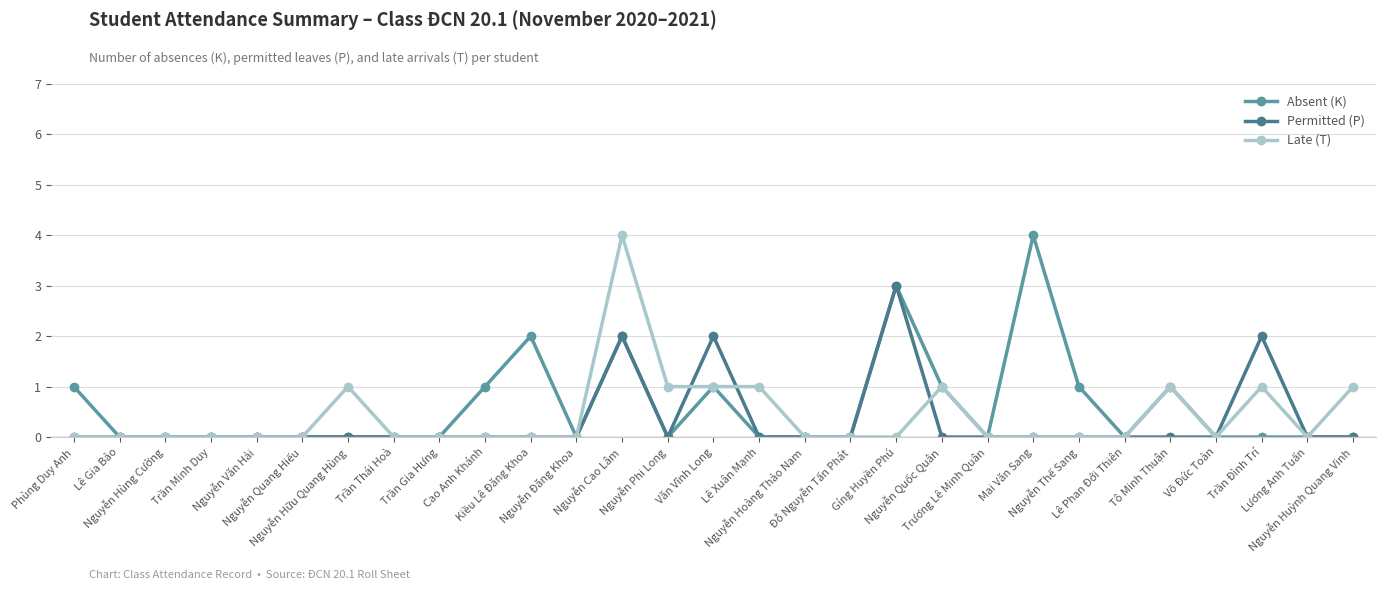

List the series in order of their overall mean, highest first.

Absent (K), Late (T), Permitted (P)